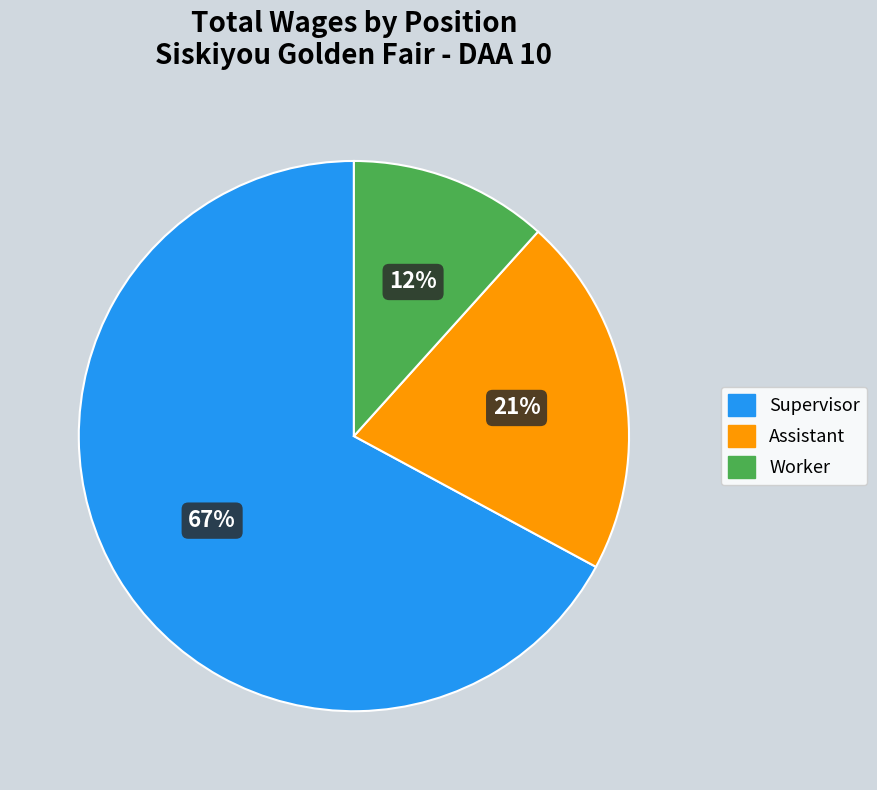

True or false: Assistant accounts for 21% of the total.

True